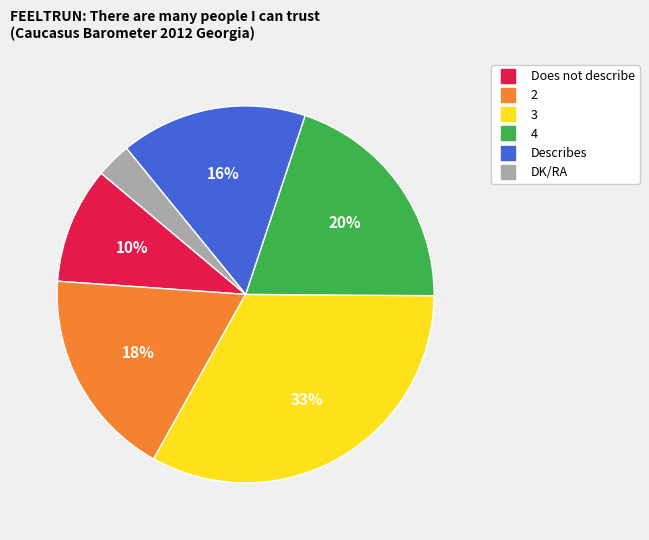

To the nearest percent, what portion does 3 represent?

33%